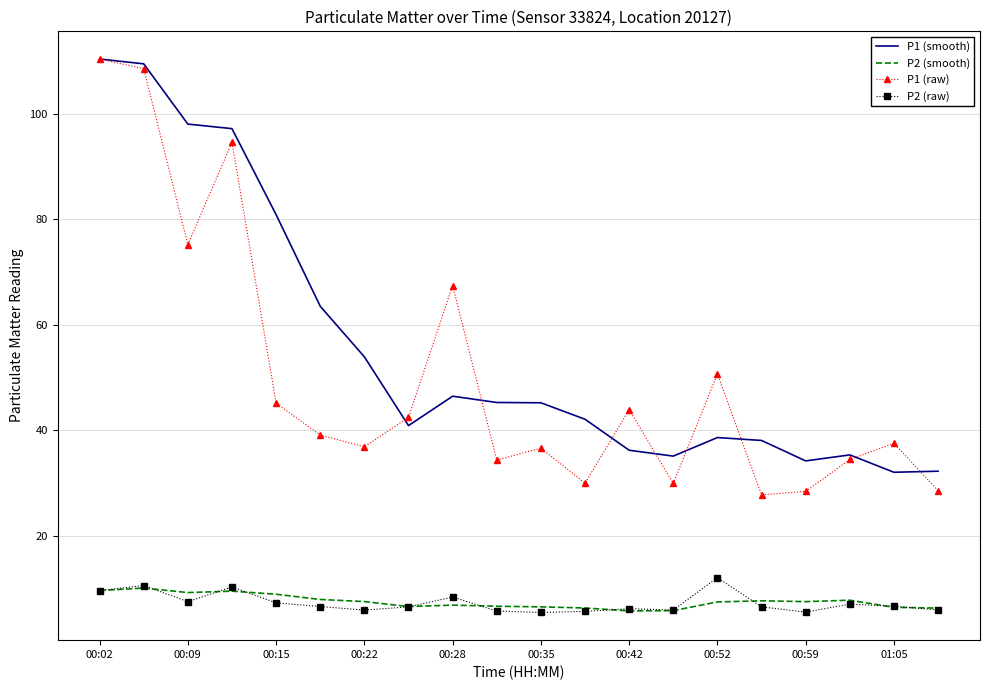

How many interior local peaks does the P1 (raw) series have?

6